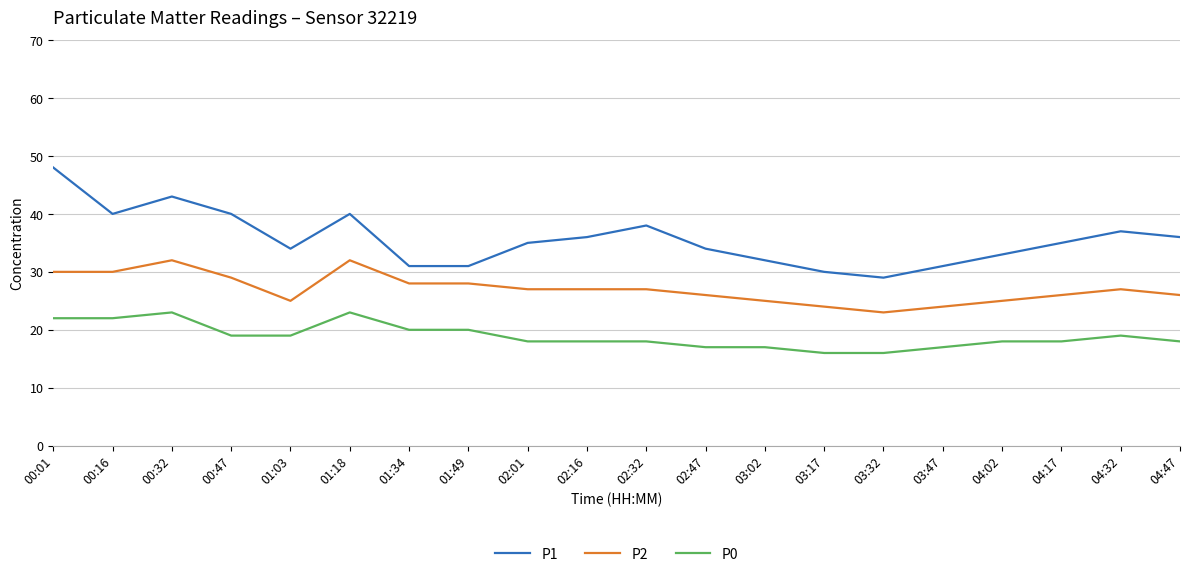

At which label does P0 first exceed 18?

00:01